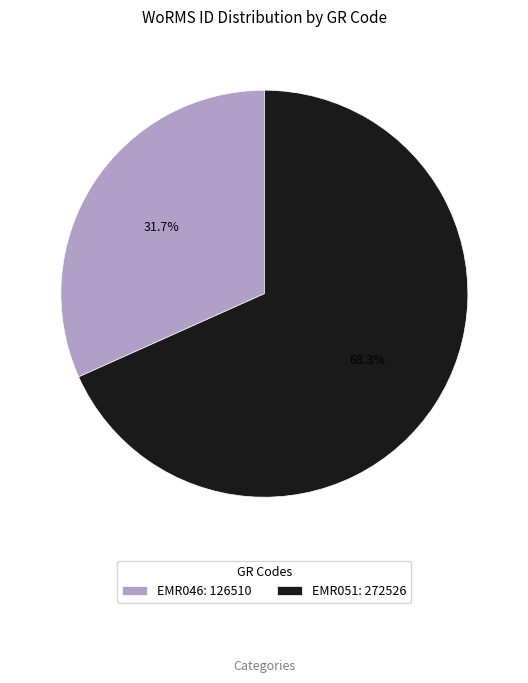

Approximately how many times larger is the value at EMR051 compared to EMR046?

2.2